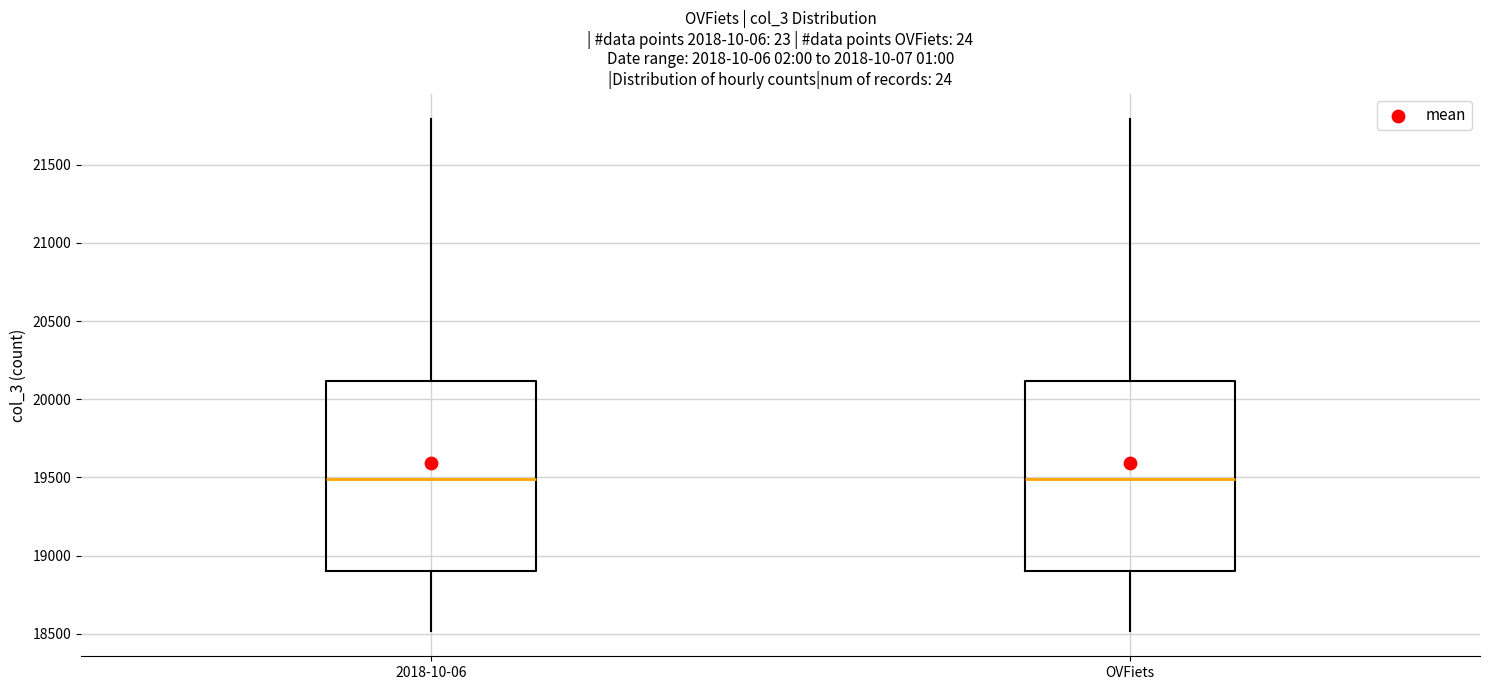

Reading left to right, transcribe this box plot: for each box, give where its median line is, the range the box spans, and where its two whiskers end, as read against the y-axis. The values are not printed on the chart, so give them approximately, as read against the axis.

2018-10-06: median 19500, box 18900 to 20100, whiskers 18500 to 21800
OVFiets: median 19500, box 18900 to 20100, whiskers 18500 to 21800